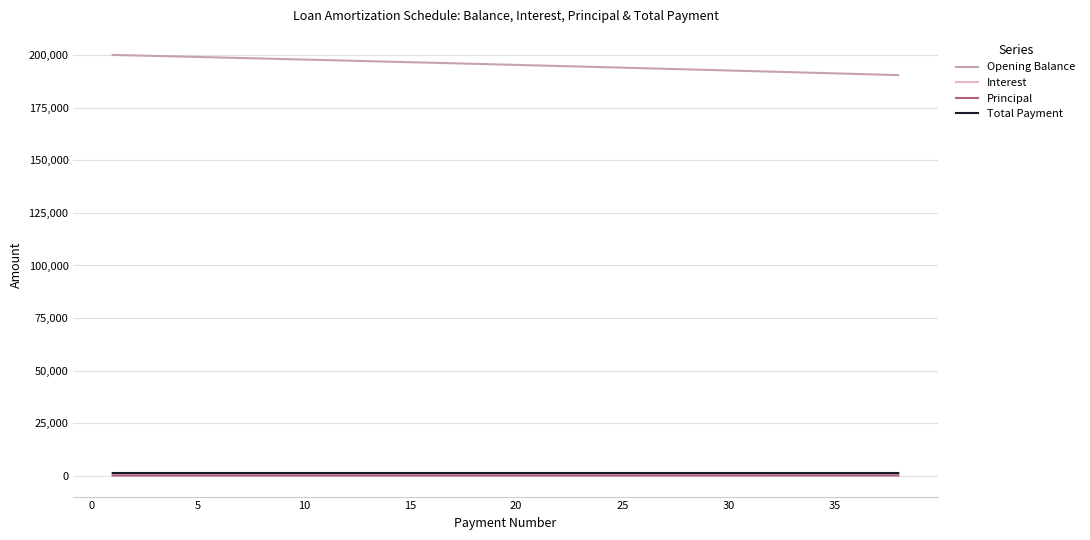

Which series has the largest total across all categories?

Opening Balance